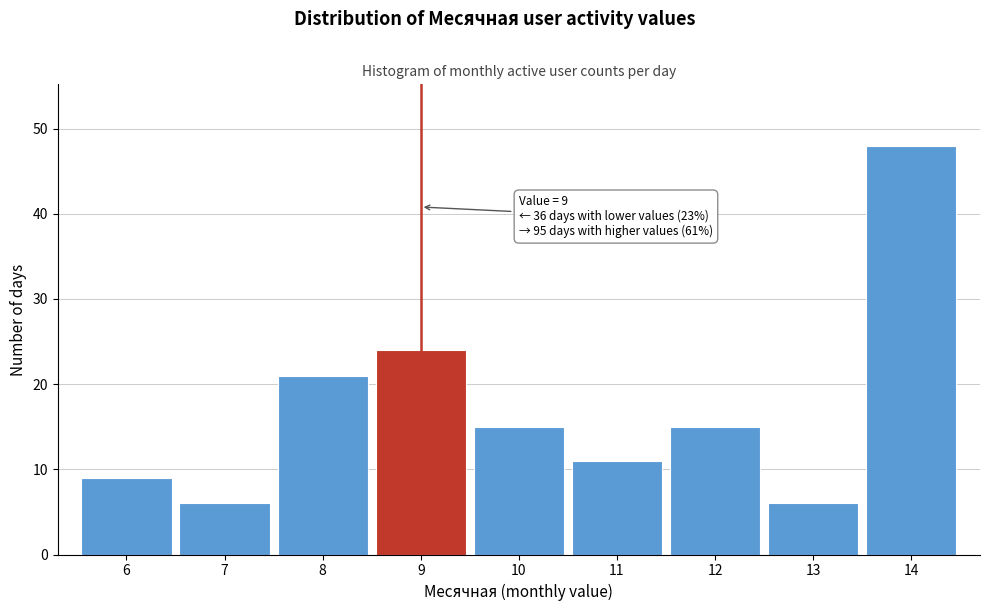

Over which range of the x-axis is the bar tallest?

13.5 to 14.5